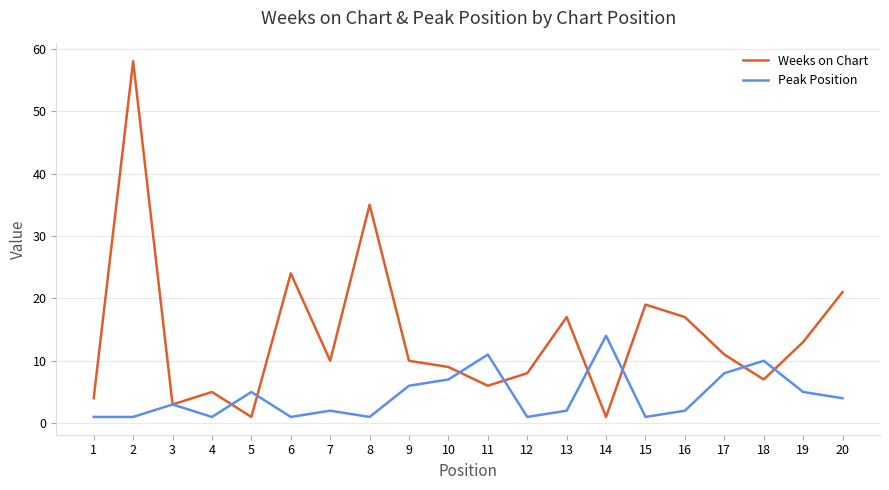

Is this an area chart (filled region under the line)?

No